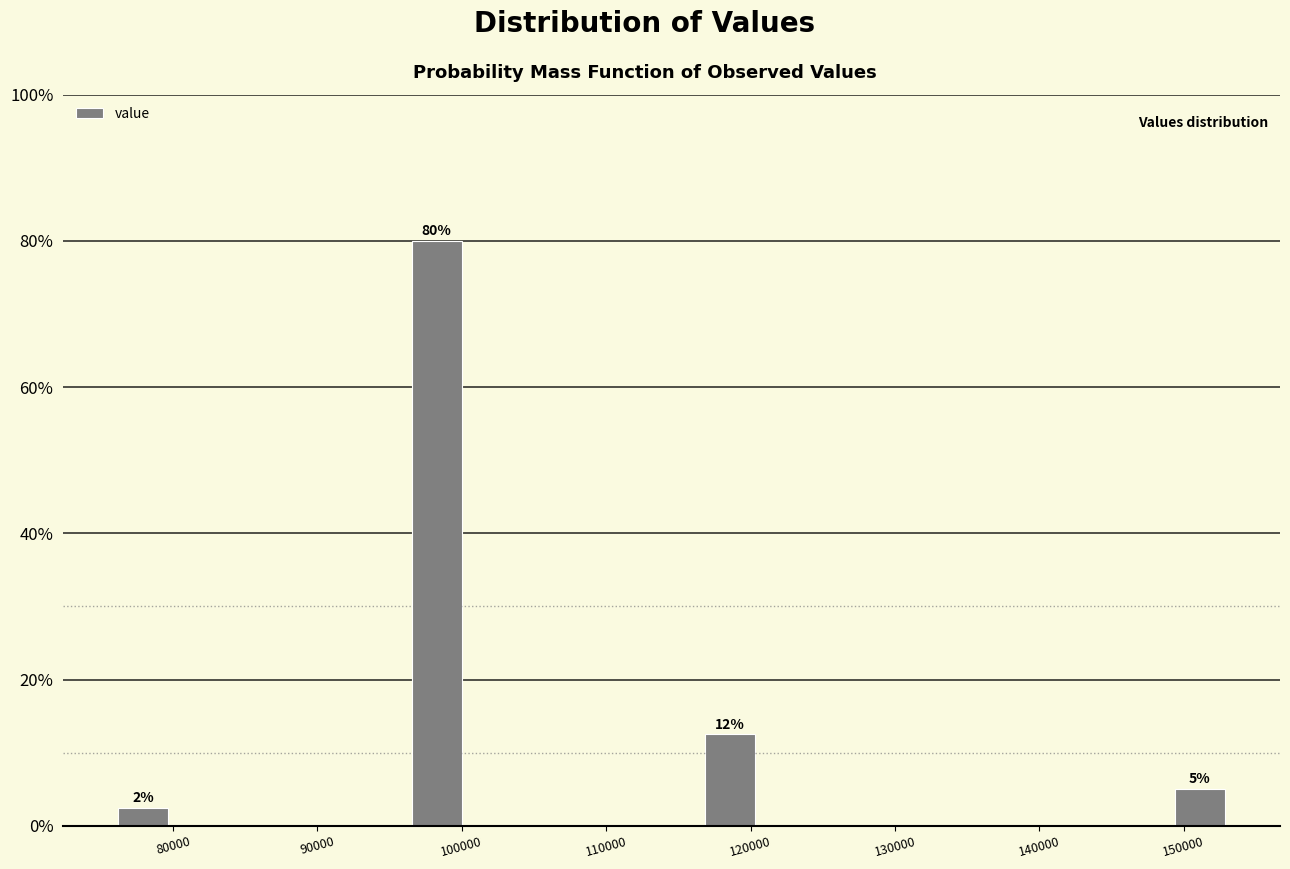

Which range on the x-axis has the tallest bar?

96000 to 100000